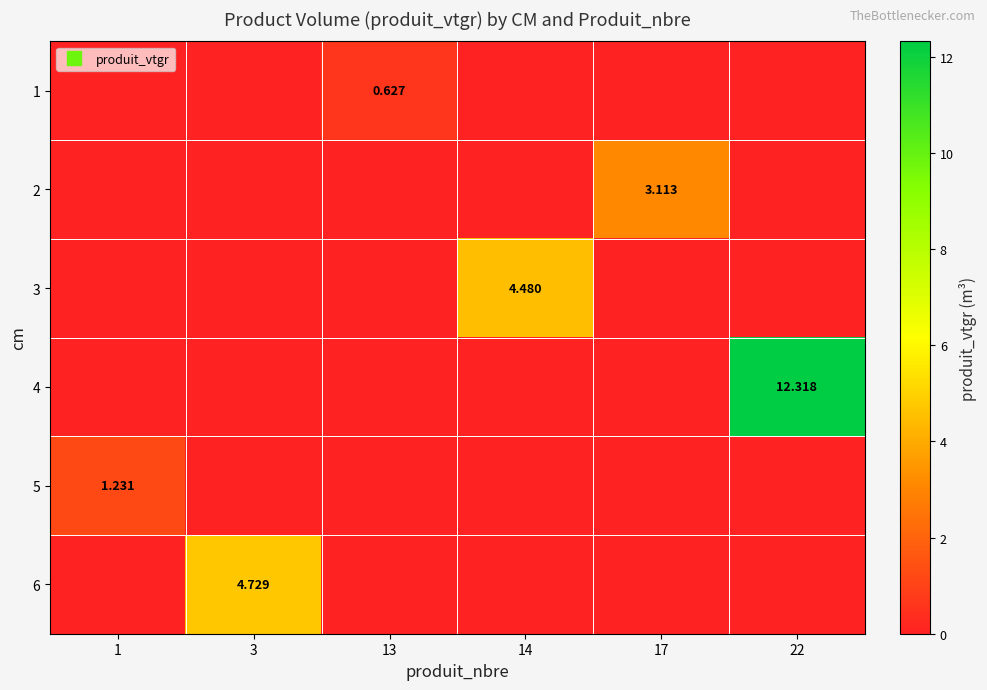

What is the average value of the 3 series?

0.7